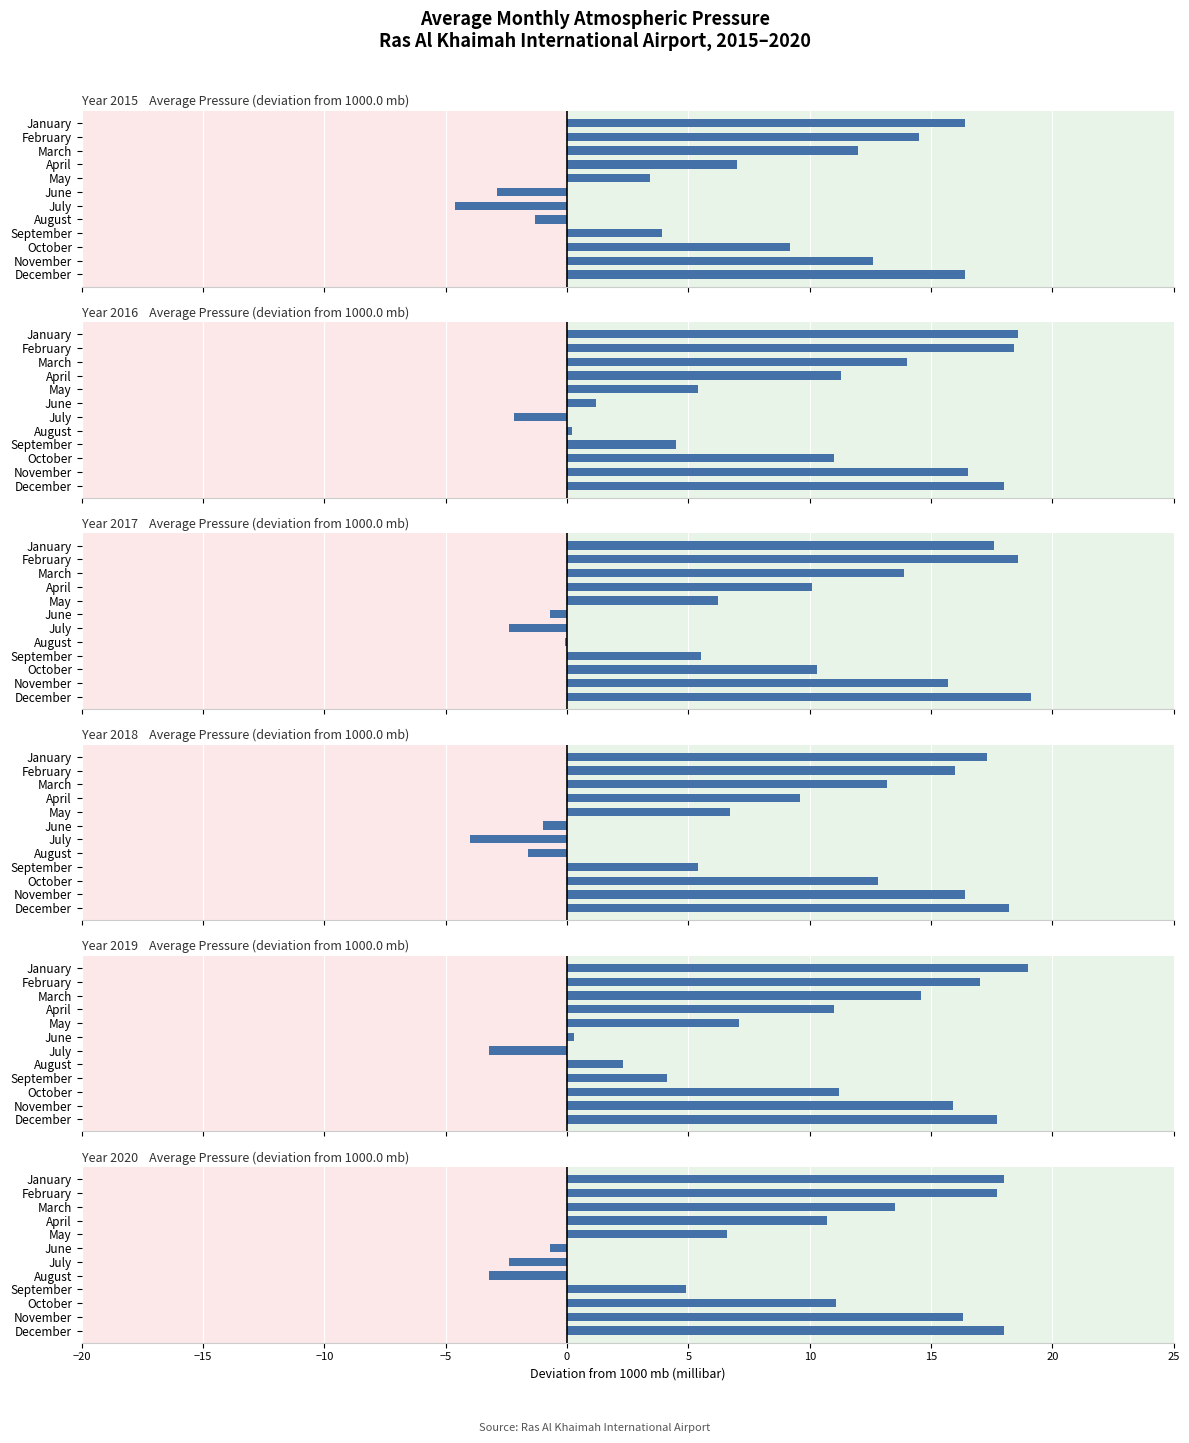

Is it true that 2017 equals 4.1 at May?

False